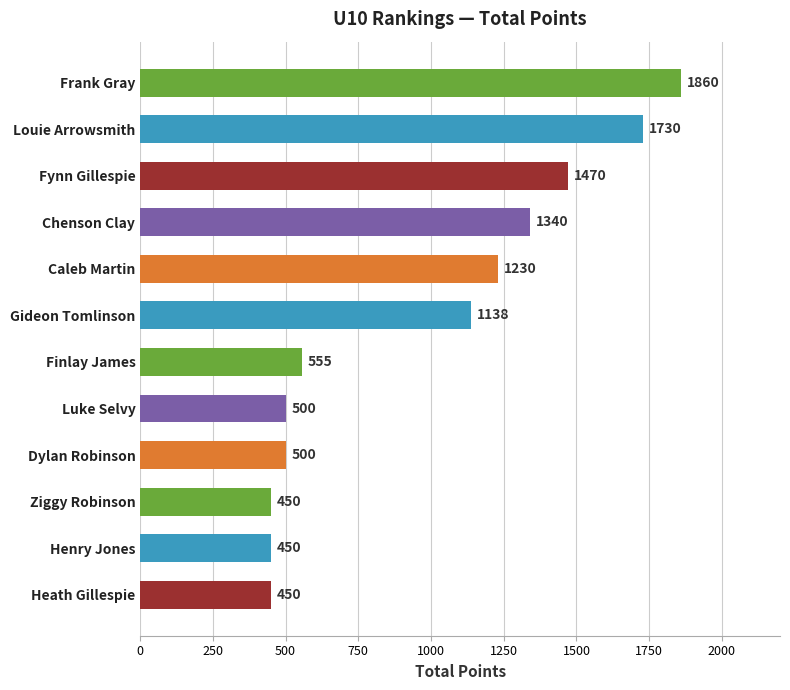

What is the ratio of the value at Dylan Robinson to the value at Chenson Clay?

0.4